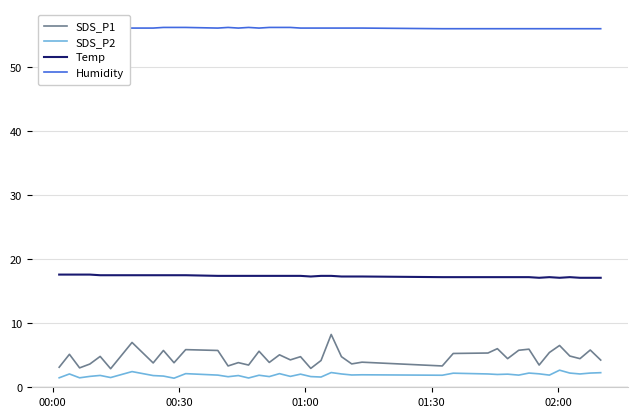

What is the lowest value of the SDS_P2 series?

1.4